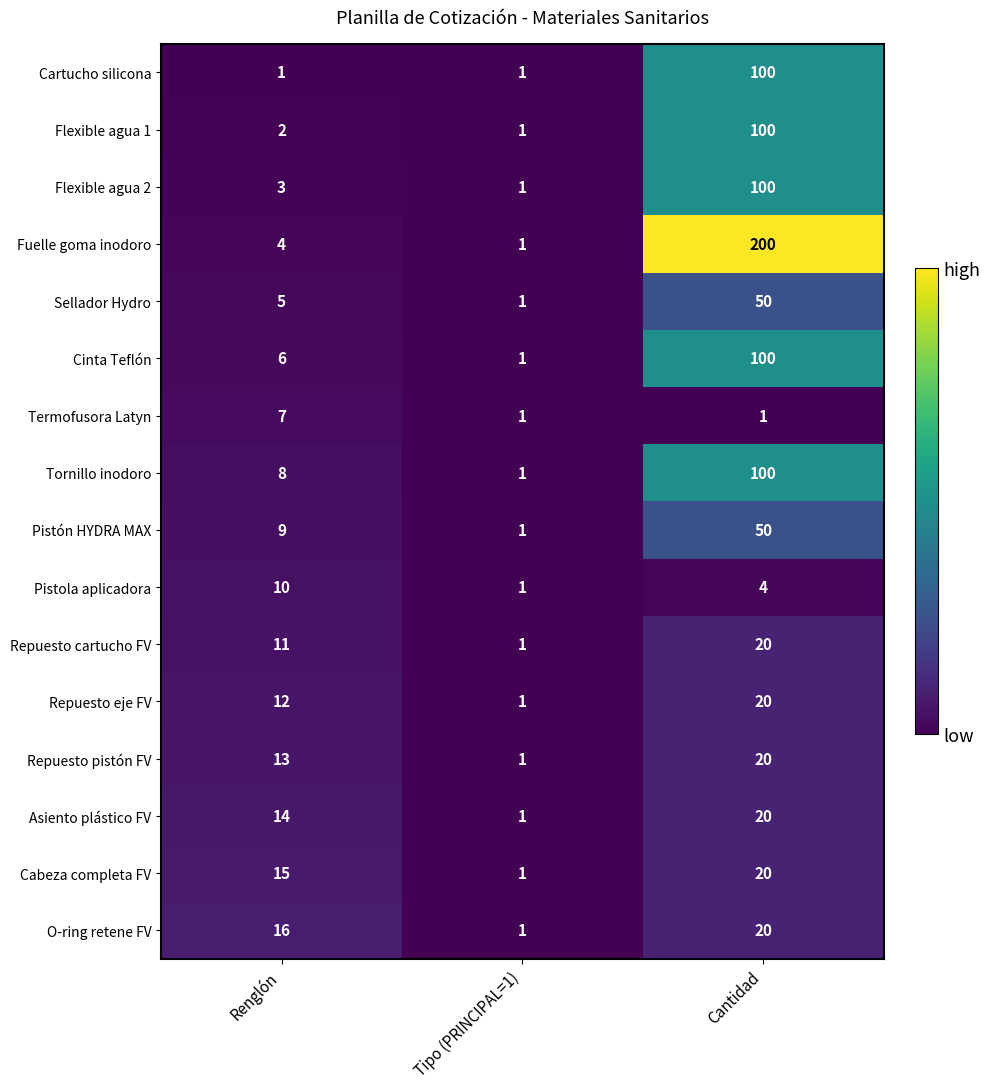

List the labels in order of Cinta Teflón value, largest first.

Cantidad, Renglón, Tipo (PRINCIPAL=1)